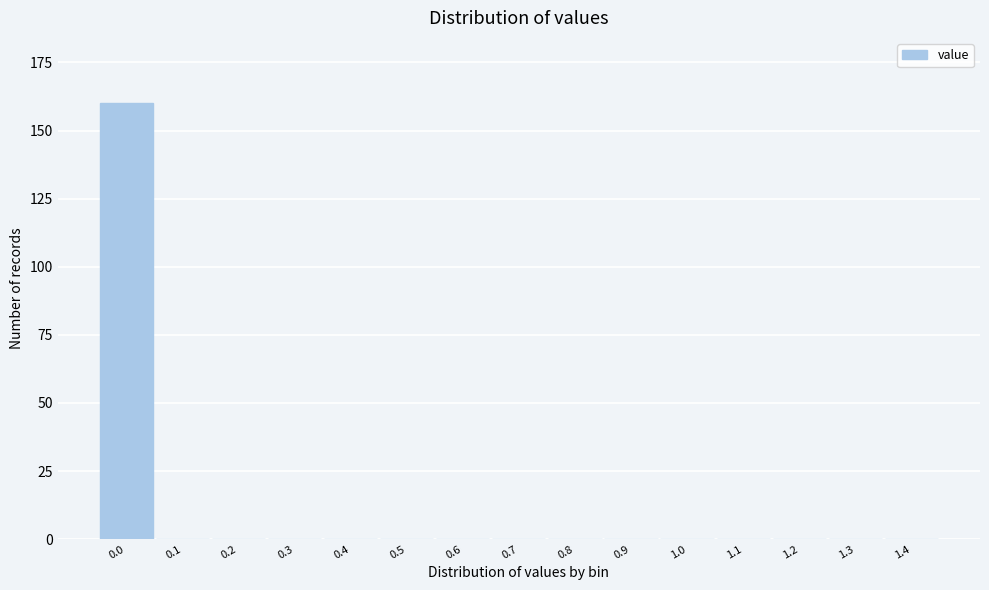

Reading left to right, list all the values displayed in this chart.

0.0=160	0.1=0	0.2=0	0.3=0	0.4=0	0.5=0	0.6=0	0.7=0	0.8=0	0.9=0	1.0=0	1.1=0	1.2=0	1.3=0	1.4=0